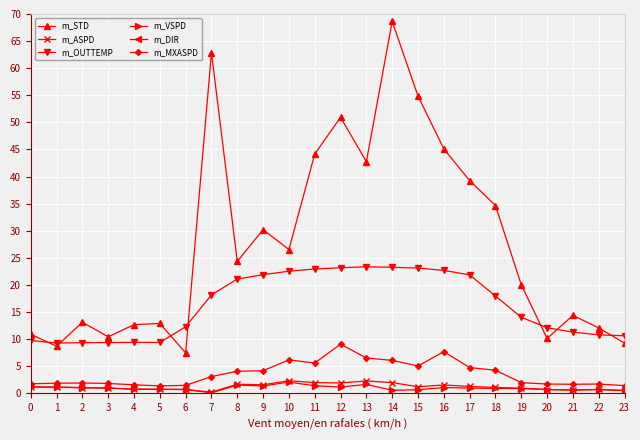

Reading left to right, list all the values displayed in this chart.

m_STD: 0=10.9	1=8.7	2=13.1	3=10.4	4=12.7	5=12.9	6=7.5	7=62.9	8=24.3	9=30.2	10=26.5	11=44.1	12=50.9	13=42.7	14=68.6	15=54.9	16=45.1	17=39.2	18=34.7	19=20.0	20=10.1	21=14.4	22=12.1	23=9.3
m_ASPD: 0=1.2	1=1.2	2=1.0	3=1.0	4=0.8	5=0.8	6=0.7	7=0.2	8=1.7	9=1.6	10=2.3	11=2.0	12=1.9	13=2.3	14=2.0	15=1.2	16=1.5	17=1.3	18=1.1	19=0.9	20=0.7	21=0.6	22=0.7	23=0.5
m_OUTTEMP: 0=9.8	1=9.3	2=9.3	3=9.4	4=9.4	5=9.4	6=12.3	7=18.1	8=21.1	9=21.9	10=22.5	11=22.9	12=23.2	13=23.4	14=23.3	15=23.1	16=22.7	17=21.9	18=17.9	19=14.0	20=12.1	21=11.3	22=10.8	23=10.6
m_VSPD: 0=1.1	1=1.1	2=1.0	3=1.0	4=0.8	5=0.7	6=0.7	7=0.1	8=1.5	9=1.4	10=2.1	11=1.4	12=1.2	13=1.6	14=0.6	15=0.7	16=1.1	17=1.0	18=0.9	19=0.9	20=0.7	21=0.6	22=0.7	23=0.5
m_DIR: 0=167.0	1=166.5	2=165.8	3=166.7	4=177.0	5=171.8	6=149.7	7=81.9	8=149.9	9=129.5	10=148.5	11=176.9	12=164.0	13=190.7	14=245.3	15=330.0	16=336.6	17=342.0	18=252.9	19=186.2	20=176.0	21=175.3	22=176.9	23=174.1
m_MXASPD: 0=1.8	1=1.9	2=1.9	3=1.8	4=1.6	5=1.4	6=1.5	7=3.1	8=4.1	9=4.2	10=6.2	11=5.6	12=9.1	13=6.5	14=6.1	15=5.0	16=7.7	17=4.8	18=4.3	19=2.0	20=1.7	21=1.7	22=1.7	23=1.4